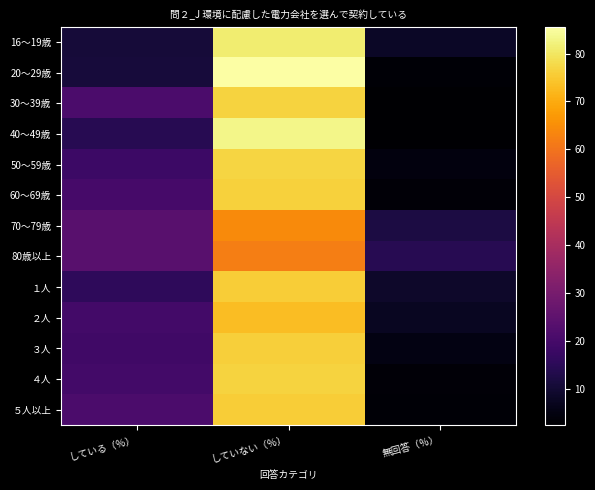

Which category has the highest value across all series?

していない（％）